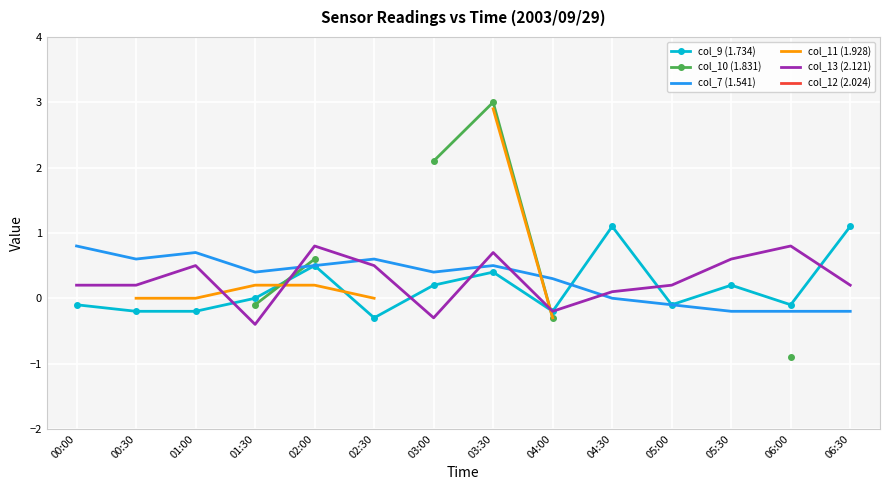

At which label does col_13 (2.121) reach its peak?

02:00